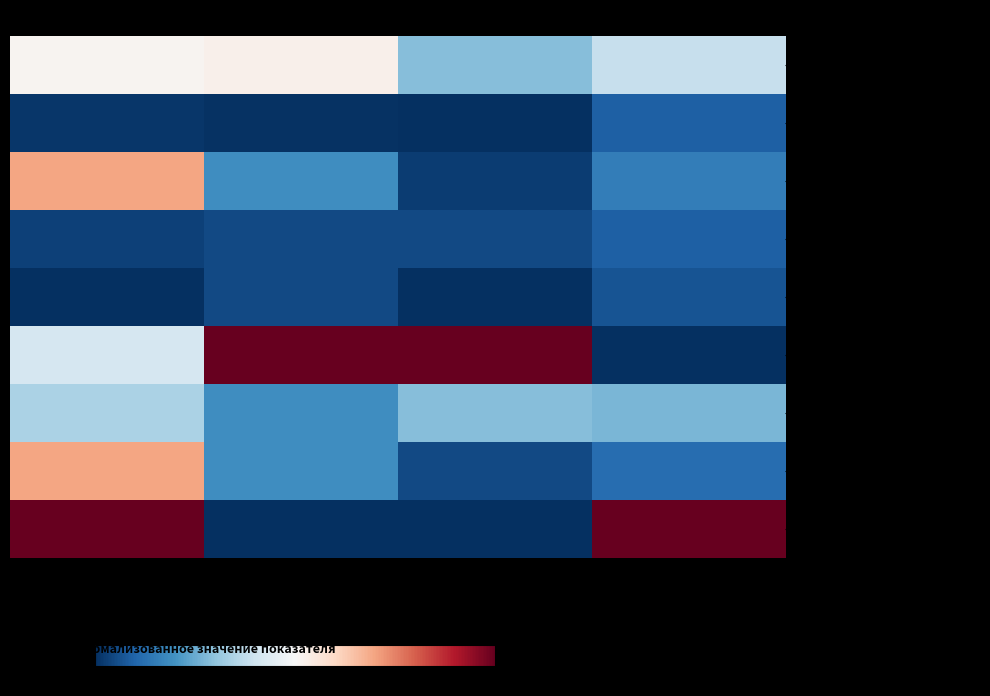

What is the total value across all series at Жиры?

169.1